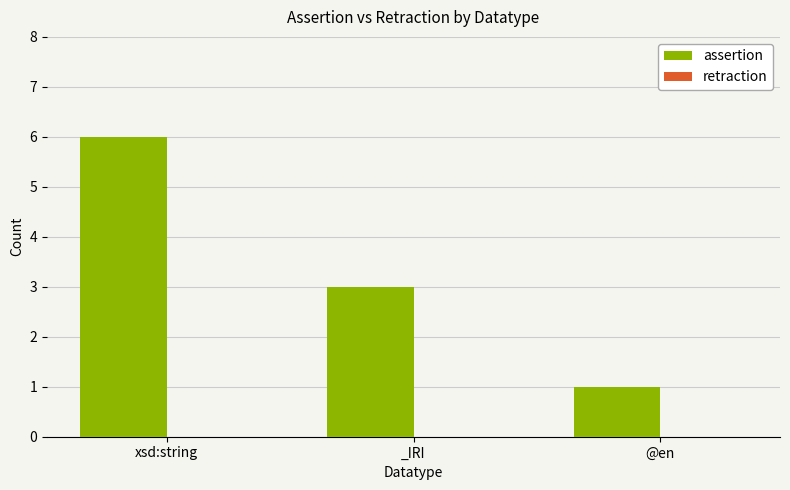

Are the bars grouped side by side (vs. stacked)?

No